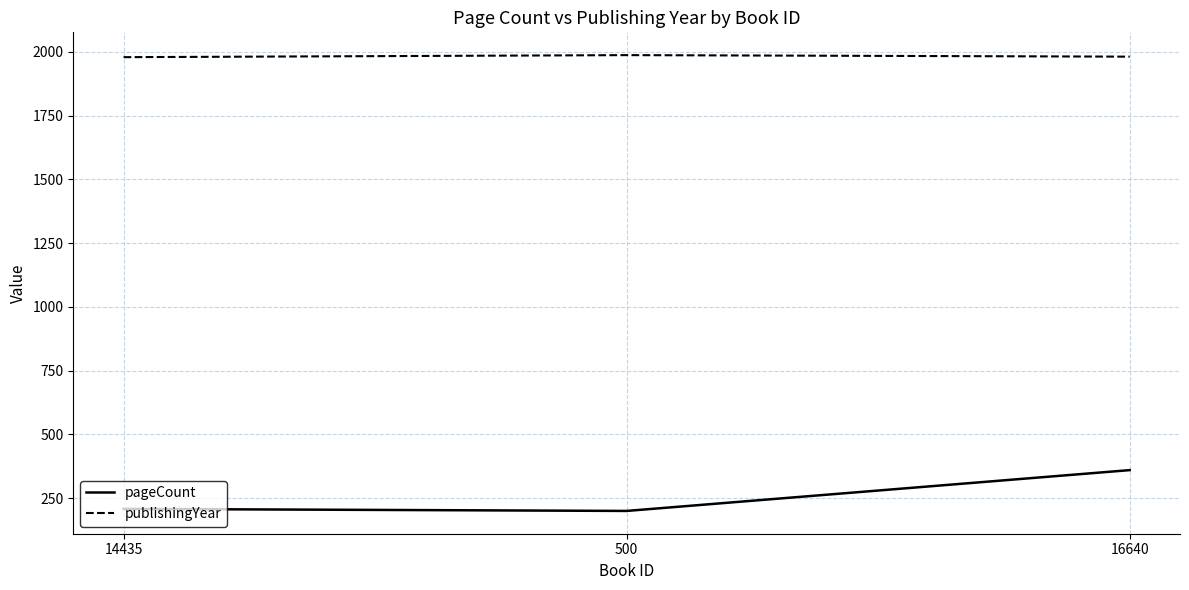

The publishingYear series shows 603 at 16640. True or false?

False